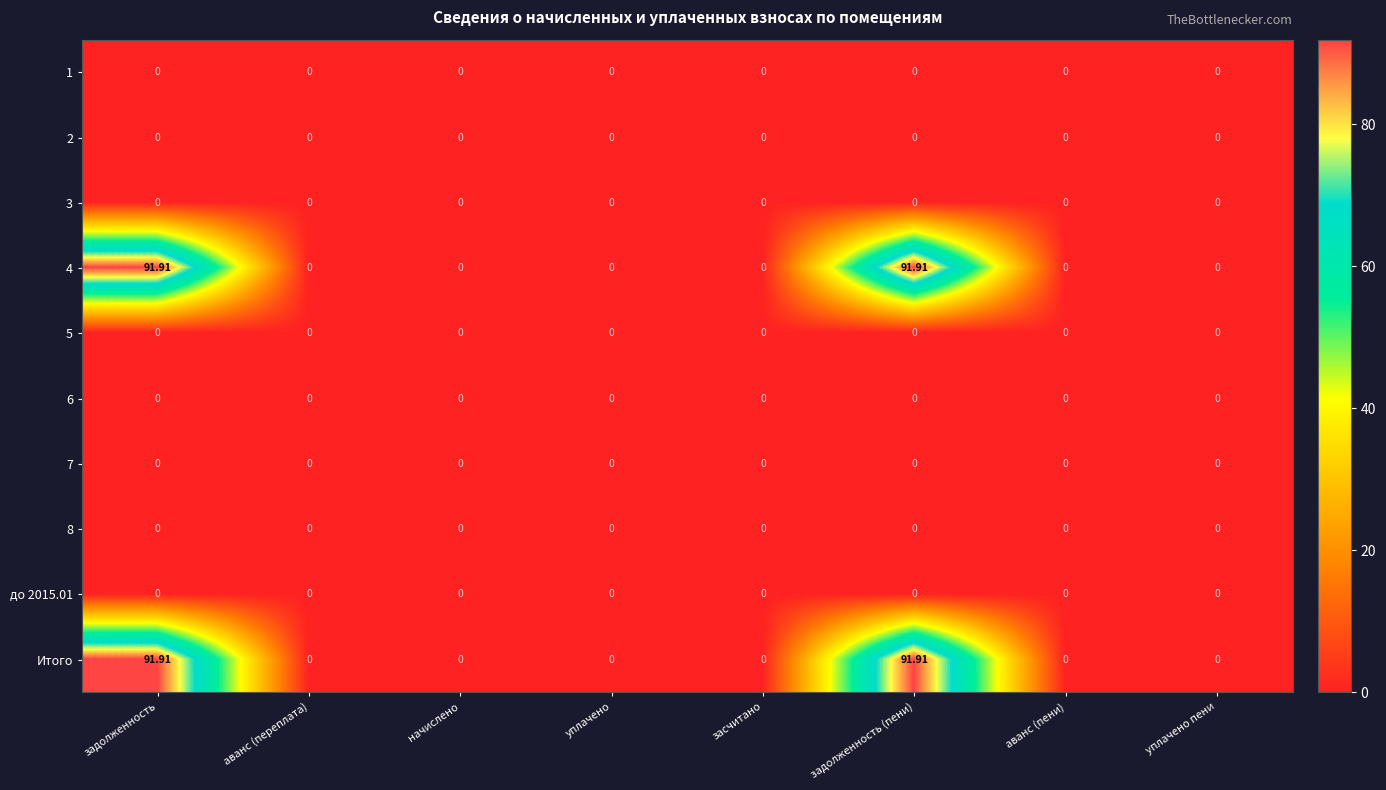

Count the number of categories in the chart.

8